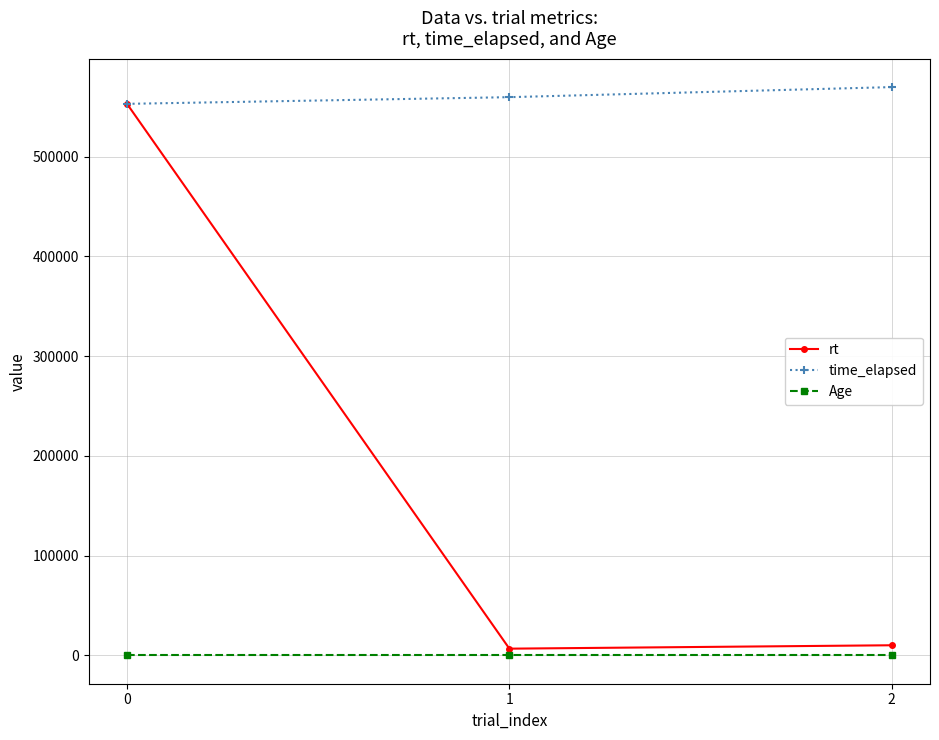

Is it true that Age equals 18.0 at 0?

True